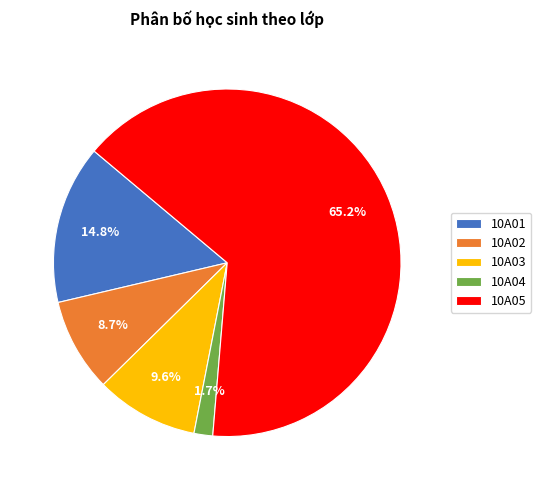

Is there any slice that represents more than half of the pie?

Yes